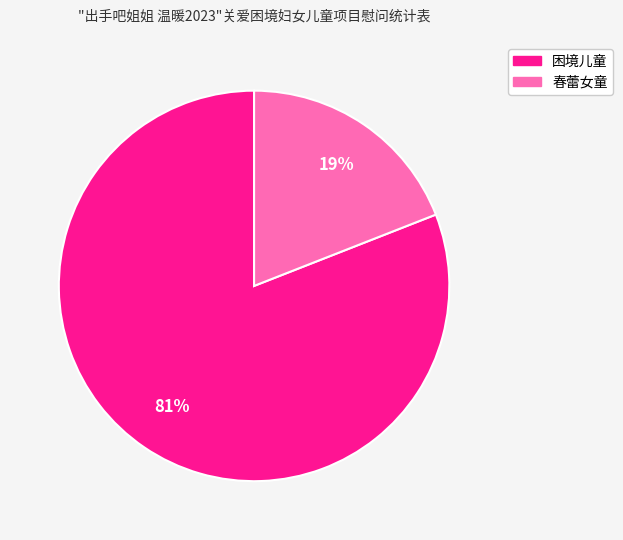

How many segments does this pie chart have?

2